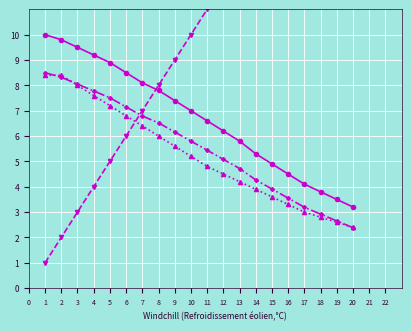

Which series ends up on top after the final intersection of rgc and K1M?

K1M